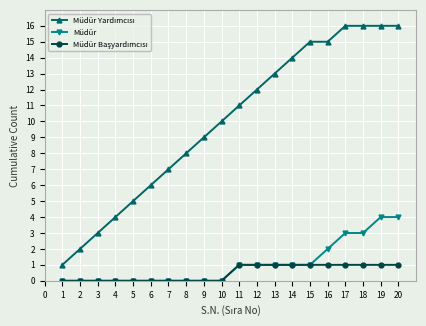

What is the difference between the highest and lowest values at 18?

15